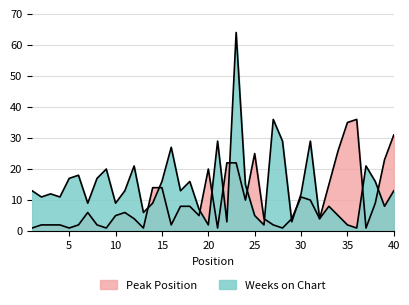

Where is the first local minimum for Weeks on Chart?

2